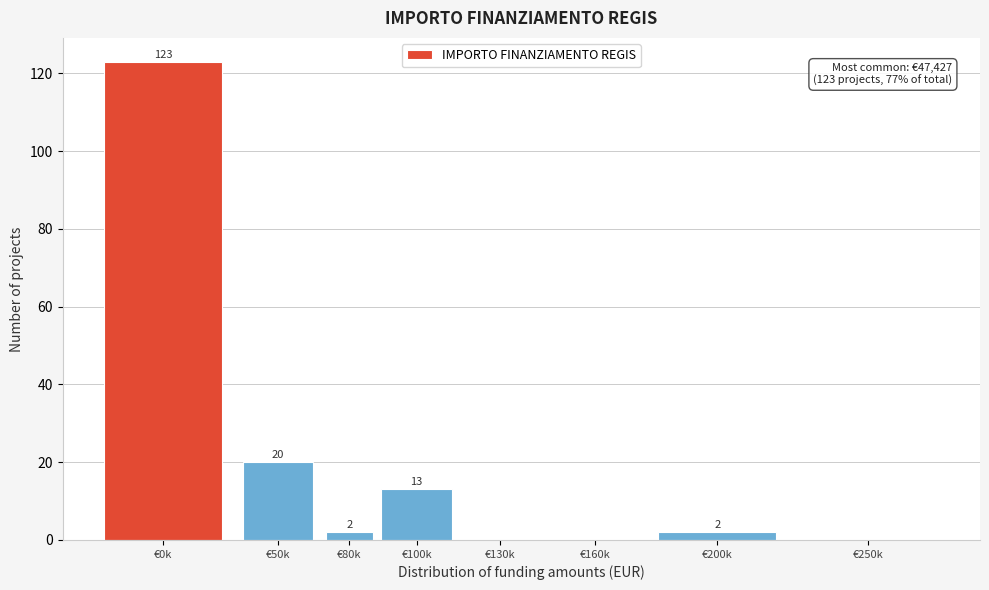

Reading right to left, transcribe all the data shown in this chart.

€250k=0	€200k=2	€160k=0	€130k=0	€100k=13	€80k=2	€50k=20	€0k=123